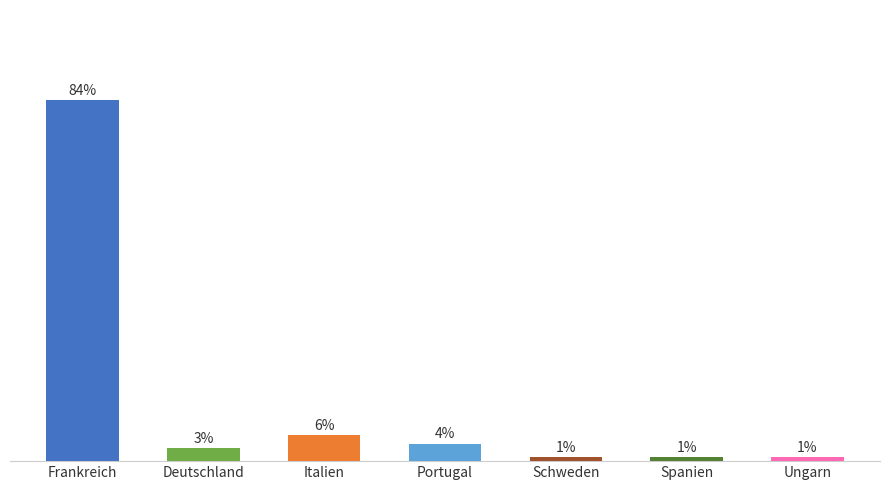

What is the label of the 2nd bar from the right?

Spanien